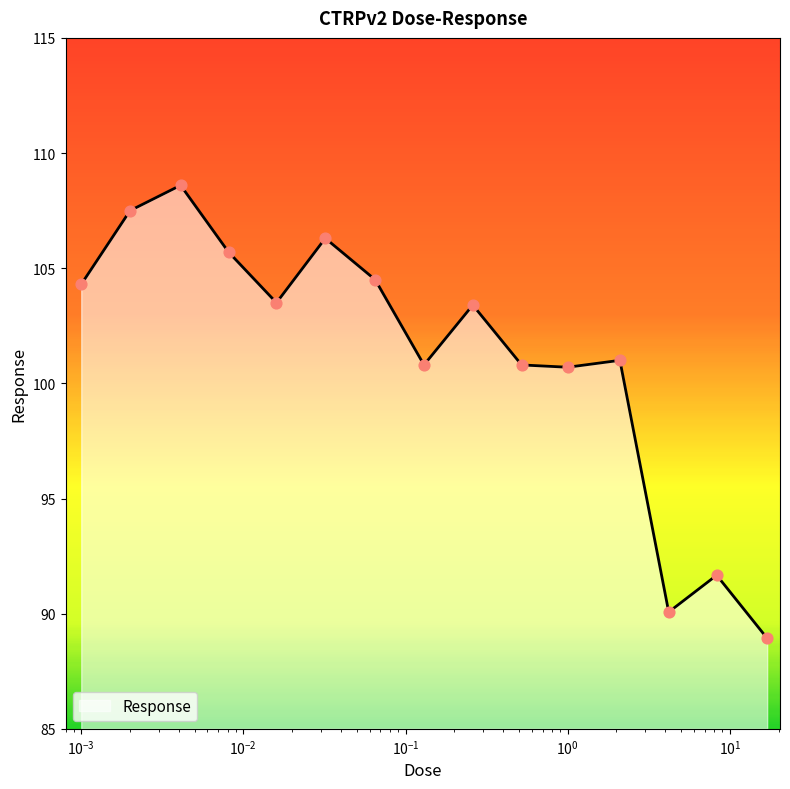

What is the greatest value displayed?

108.6